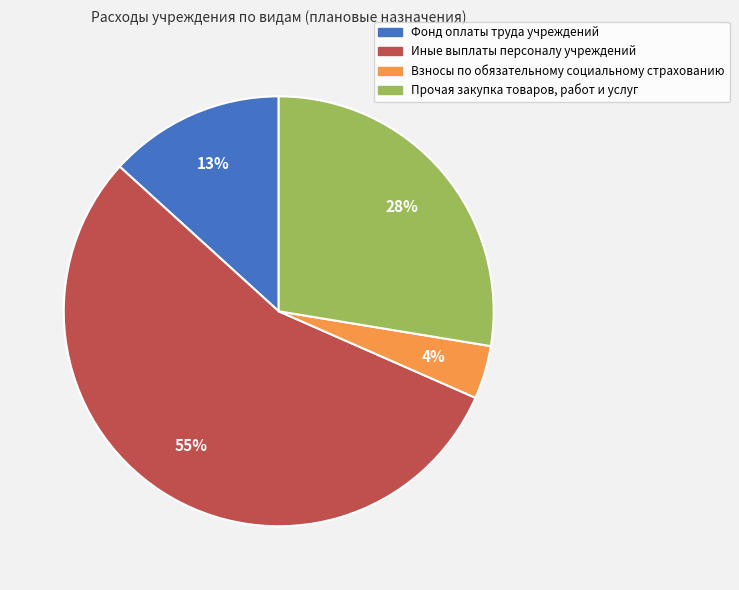

Count the number of slices in the pie.

4